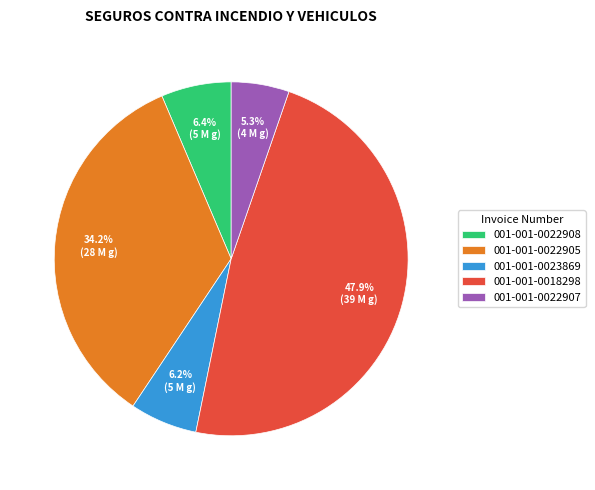

What is the smallest slice in the pie chart?

001-001-0022907